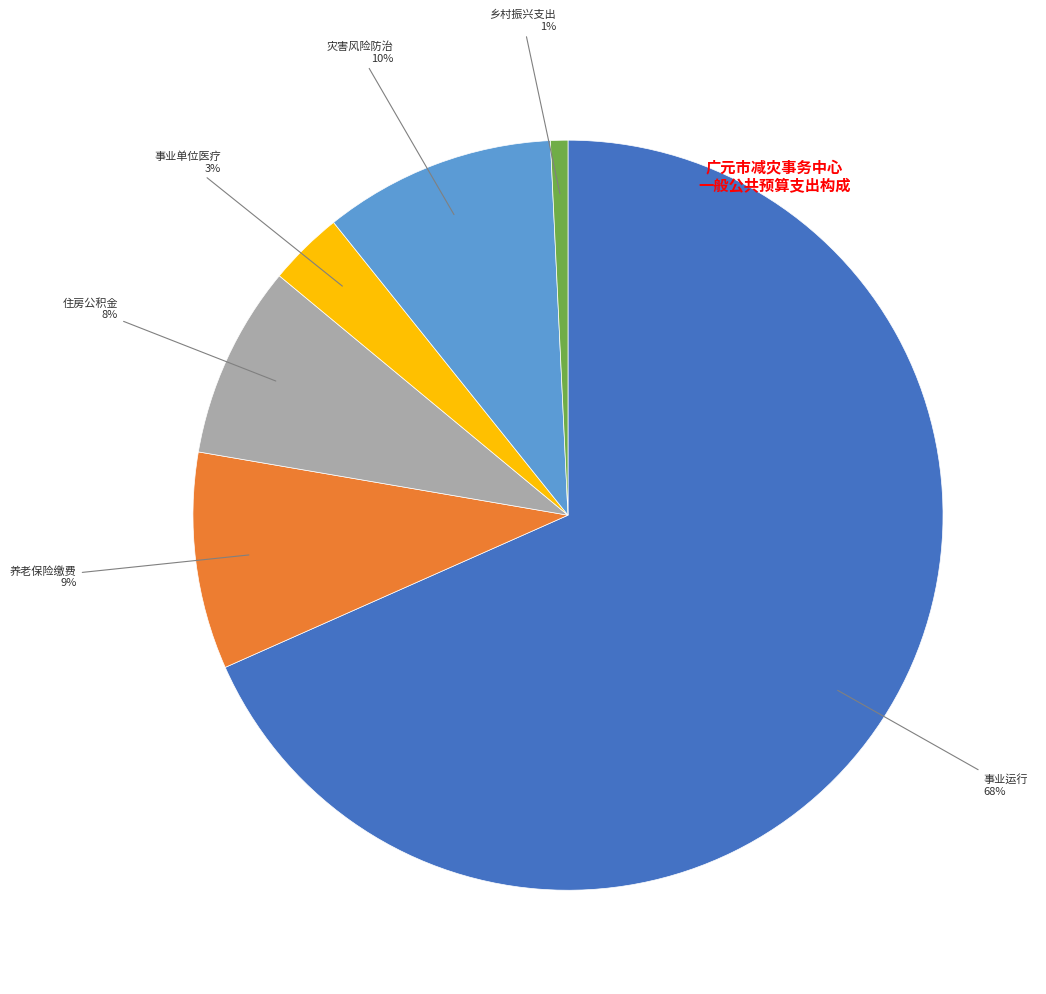

To the nearest percent, what is the difference between the largest and smallest slice percentages?

68%